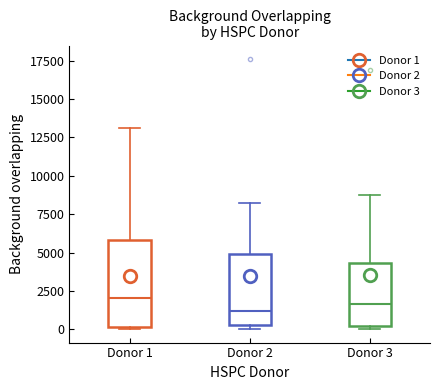

Reading left to right, transcribe this box plot: for each box, give where its median line is, the range the box spans, and where its two whiskers end, as read against the y-axis. The values are not printed on the chart, so give them approximately, as read against the axis.

Donor 1: median 2000, box 0 to 6000, whiskers 0 to 13000
Donor 2: median 1000, box 500 to 5000, whiskers 0 to 8000
Donor 3: median 1500, box 0 to 4500, whiskers 0 (just below the box's lower edge) to 8500